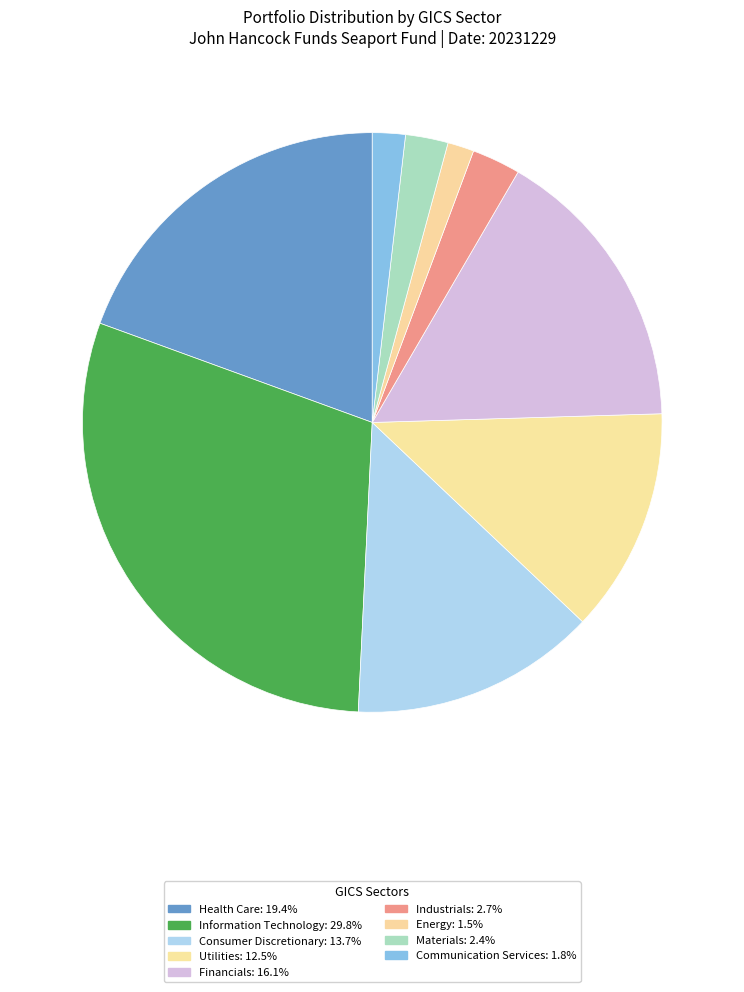

Is it true that Financials is 8% of the pie?

False